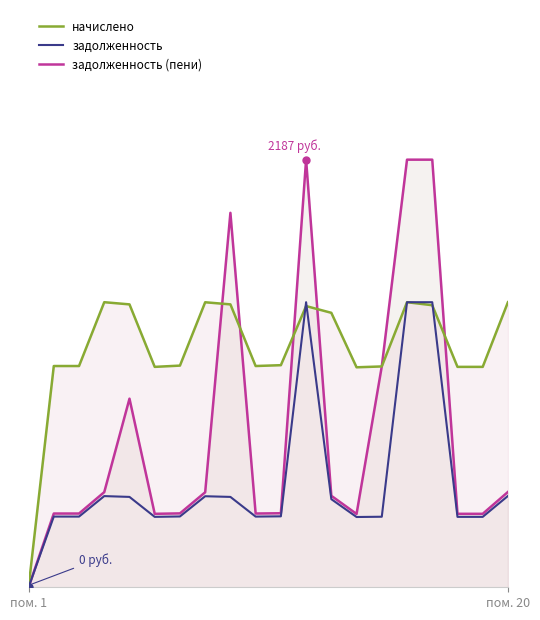

What is the average value of the начислено series?

1215.8